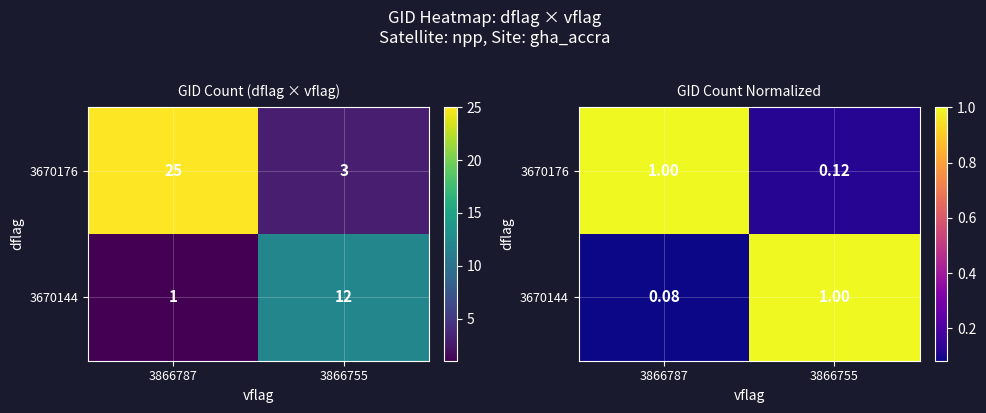

What is the average value of the 3670176 series?

0.6